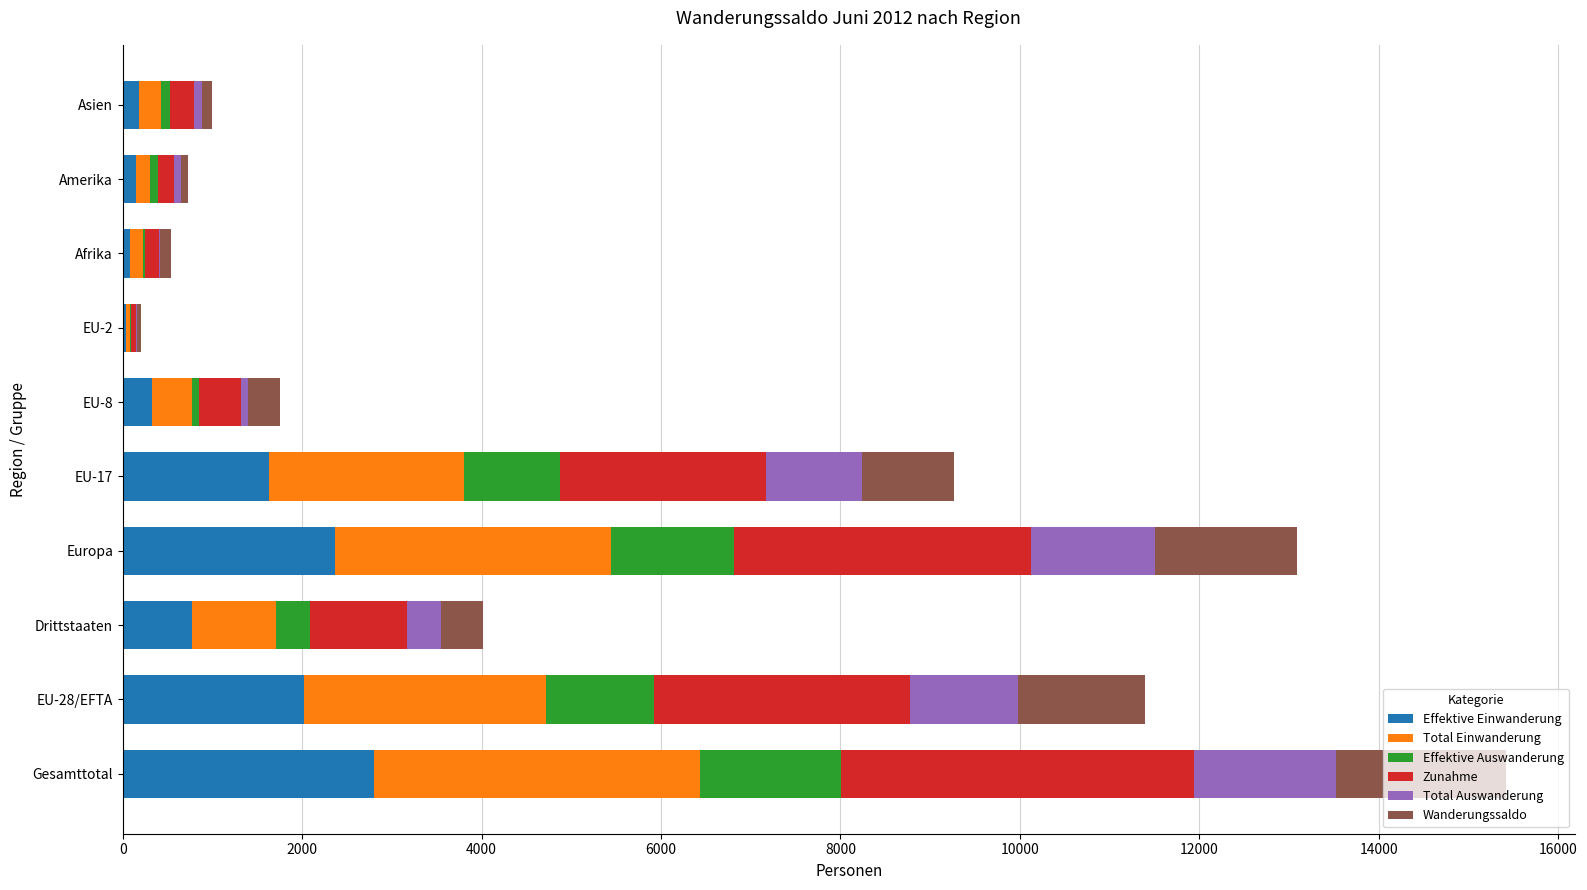

At which label does Effektive Einwanderung reach its peak?

Gesamttotal